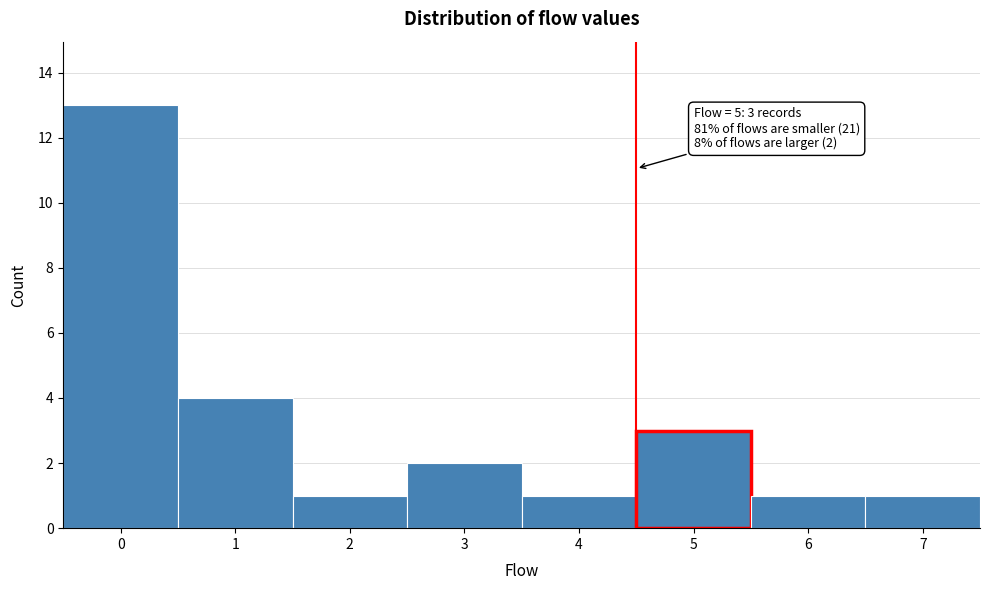

Reading right to left, what are all the values shown in this chart?

1	1	3	1	2	1	4	13